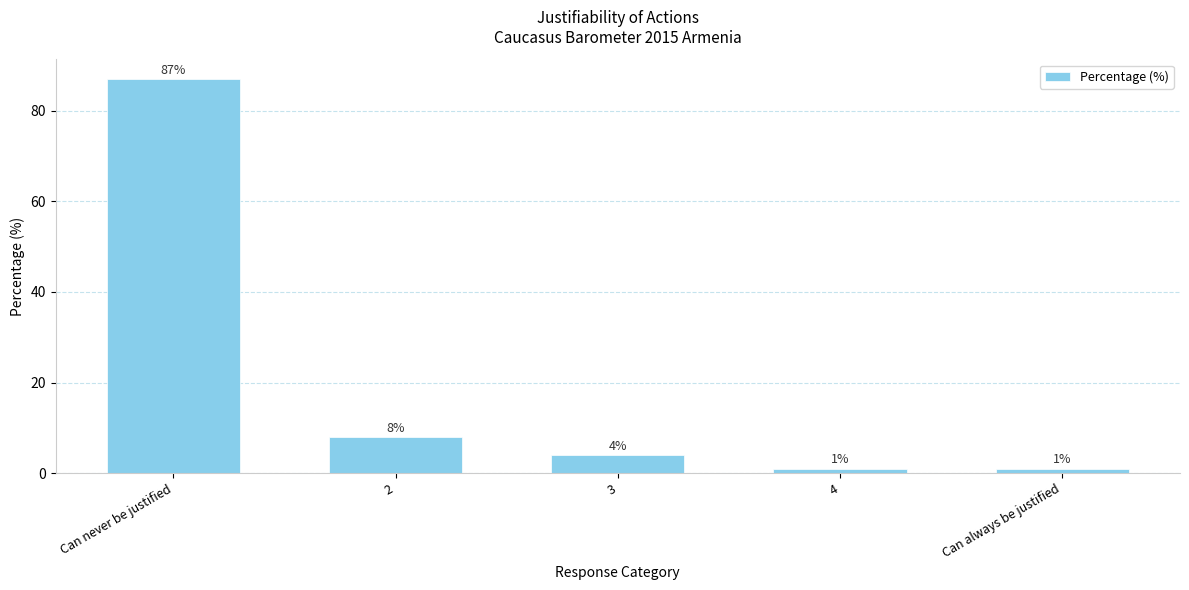

What is the smallest value displayed?

1